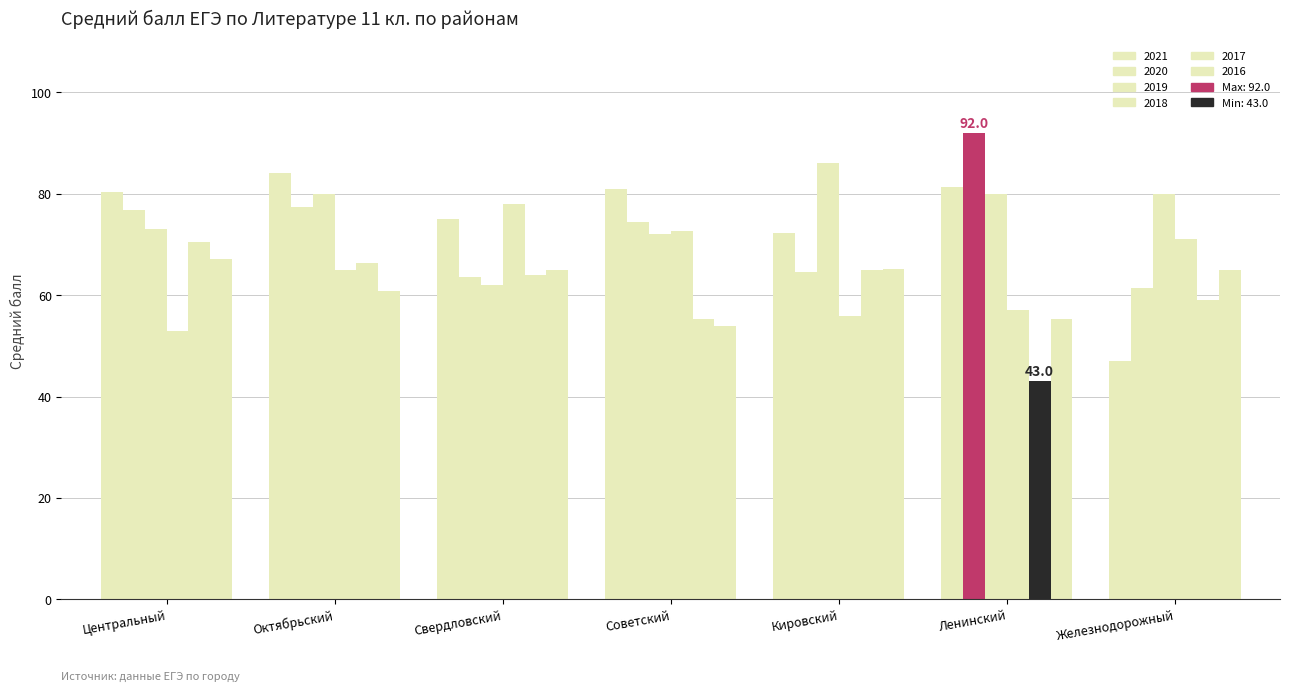

Reading right to left, extract all data points from this chart.

2021: Железнодорожный=47.0	Ленинский=81.3	Кировский=72.2	Советский=81.0	Свердловский=75.0	Октябрьский=84.0	Центральный=80.3
2020: Железнодорожный=61.4	Ленинский=92.0	Кировский=64.5	Советский=74.5	Свердловский=63.5	Октябрьский=77.5	Центральный=76.8
2019: Железнодорожный=80.0	Ленинский=80.0	Кировский=86.0	Советский=72.0	Свердловский=62.0	Октябрьский=80.0	Центральный=73.0
2018: Железнодорожный=71.0	Ленинский=57.0	Кировский=55.8	Советский=72.7	Свердловский=78.0	Октябрьский=65.0	Центральный=53.0
2017: Железнодорожный=59.0	Ленинский=43.0	Кировский=65.0	Советский=55.4	Свердловский=64.0	Октябрьский=66.3	Центральный=70.4
2016: Железнодорожный=65.0	Ленинский=55.3	Кировский=65.2	Советский=53.9	Свердловский=65.0	Октябрьский=60.8	Центральный=67.2